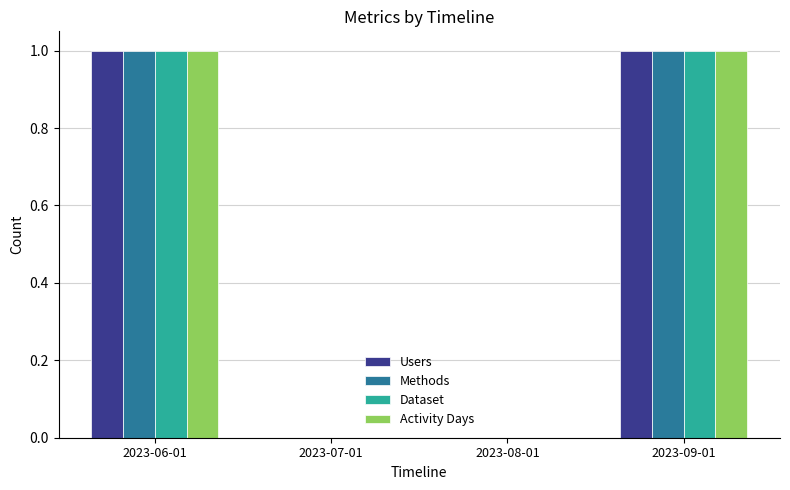

The value of Users at 2023-09-01 is 2. True or false?

False